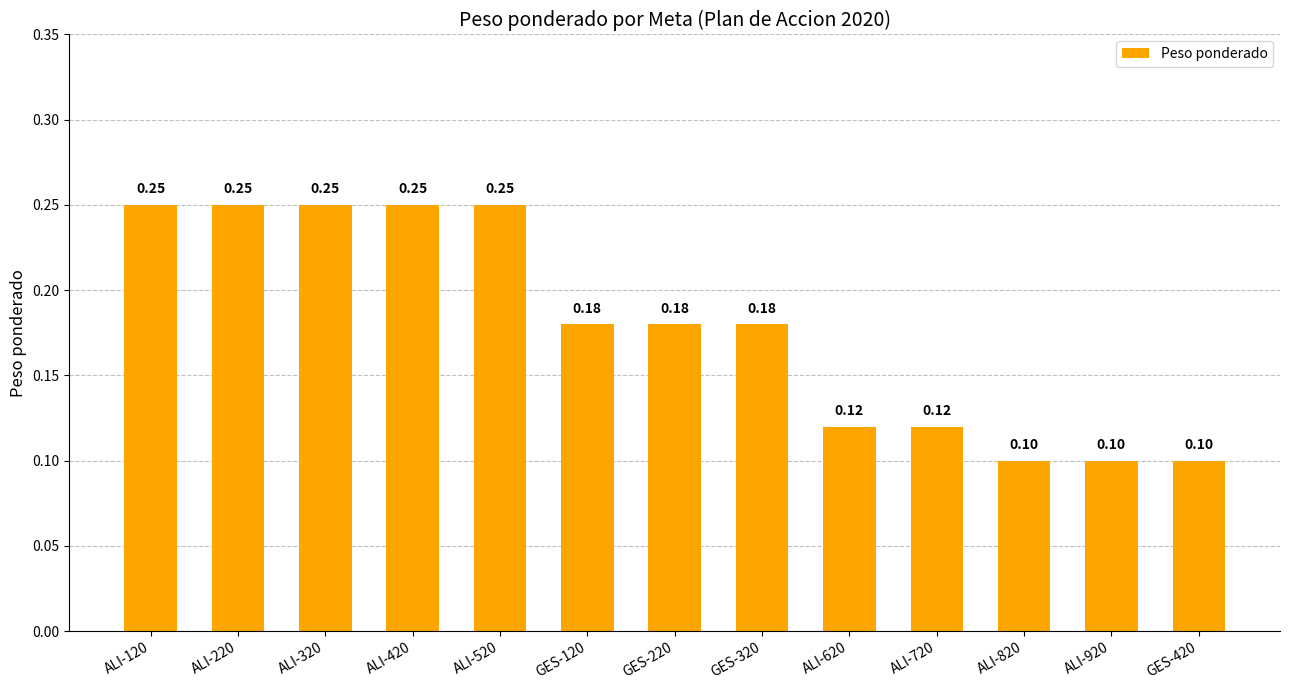

The value at ALI-620 is 0.1. True or false?

True